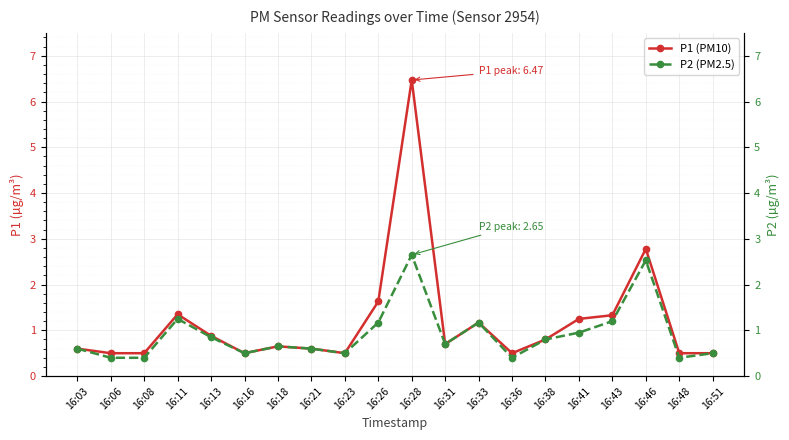

List the series in order of their overall mean, highest first.

P1 (PM10), P2 (PM2.5)